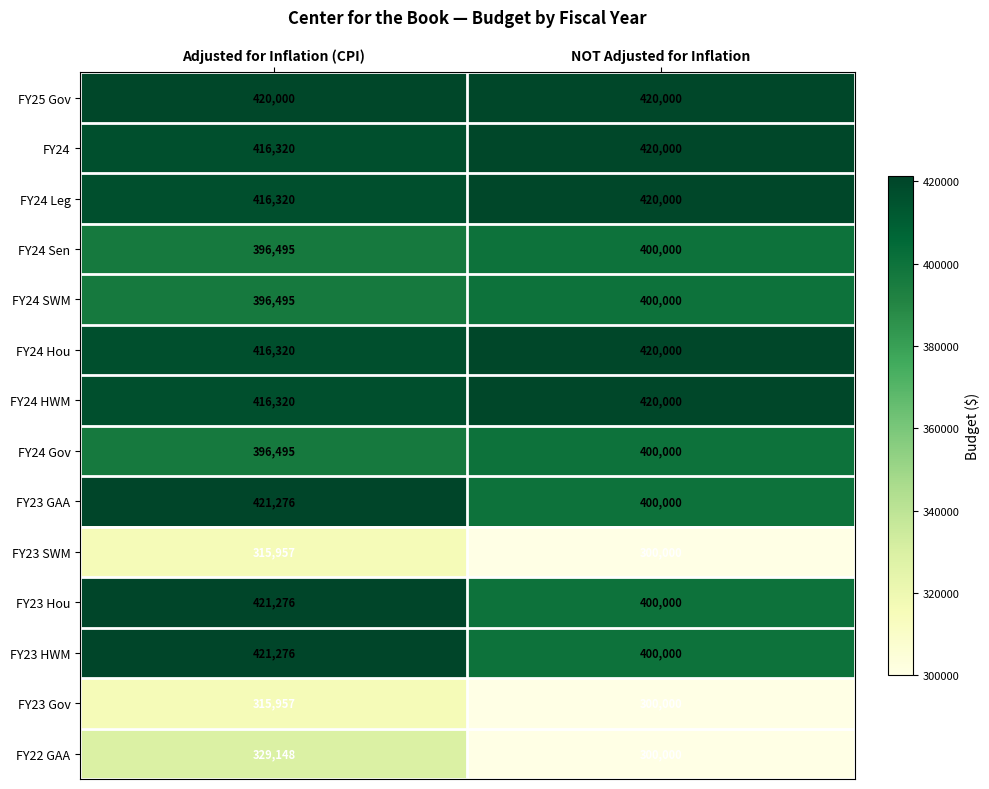

At which category is the sum across all series the highest?

Adjusted for Inflation (CPI)